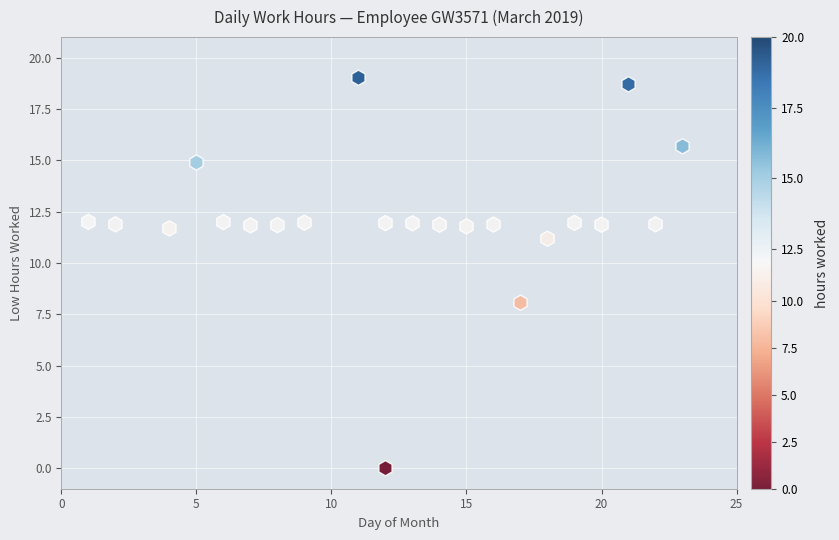

What Y value in the scatter plot is closest to 9?

8.1